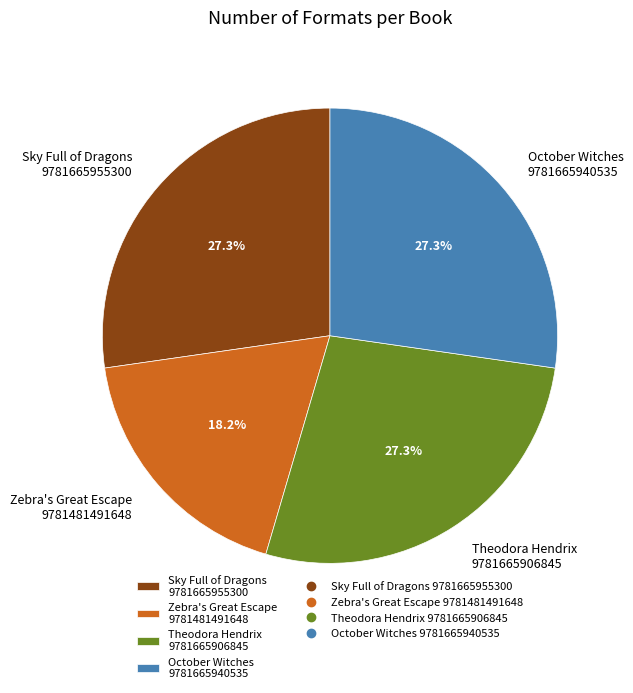

Is there a majority slice in this chart?

No